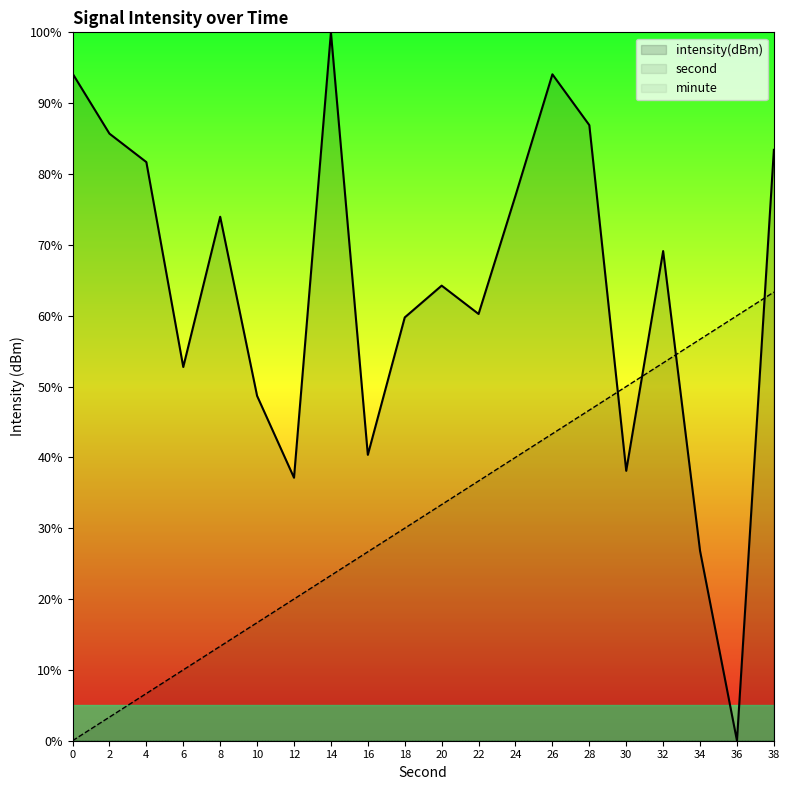

How many data points does each series have?

20